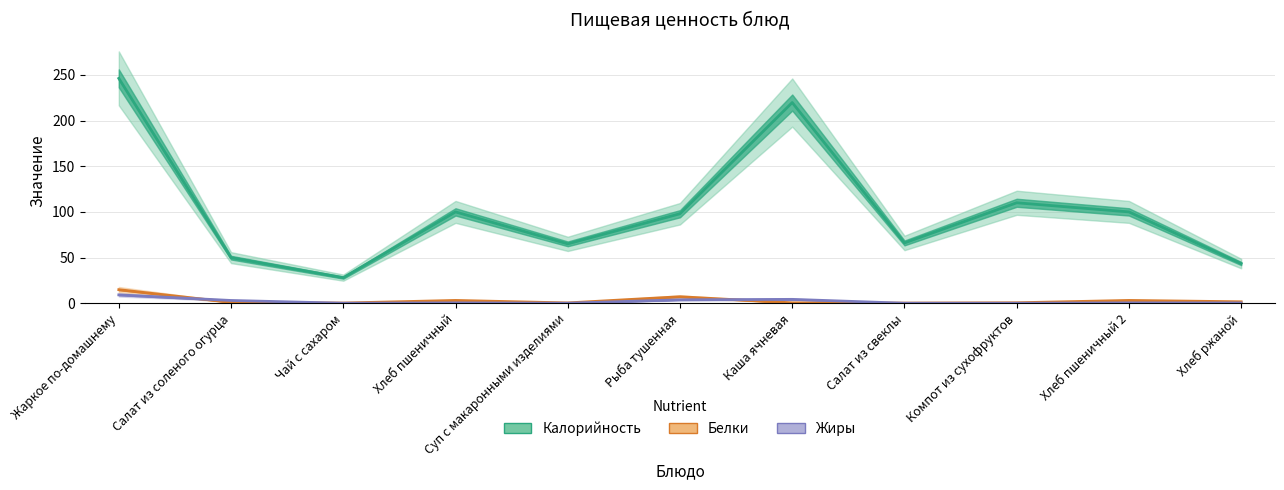

Reading left to right, transcribe all the data shown in this chart.

Калорийность: Жаркое по-домашнему=246.2	Салат из соленого огурца=49.9	Чай с сахаром=28.0	Хлеб пшеничный=100.0	Суп с макаронными изделиями=65.0	Рыба тушенная=98.0	Каша ячневая=219.8	Салат из свеклы=66.0	Компот из сухофруктов=110.0	Хлеб пшеничный 2=100.0	Хлеб ржаной=43.4
Белки: Жаркое по-домашнему=14.8	Салат из соленого огурца=0.9	Чай с сахаром=0.2	Хлеб пшеничный=3.0	Суп с макаронными изделиями=0.3	Рыба тушенная=7.1	Каша ячневая=0.4	Салат из свеклы=0.1	Компот из сухофруктов=0.5	Хлеб пшеничный 2=3.0	Хлеб ржаной=1.6
Жиры: Жаркое по-домашнему=9.1	Салат из соленого огурца=3.0	Чай с сахаром=0.0	Хлеб пшеничный=0.4	Суп с макаронными изделиями=0.0	Рыба тушенная=3.7	Каша ячневая=4.2	Салат из свеклы=0.0	Компот из сухофруктов=0.0	Хлеб пшеничный 2=0.4	Хлеб ржаной=0.3